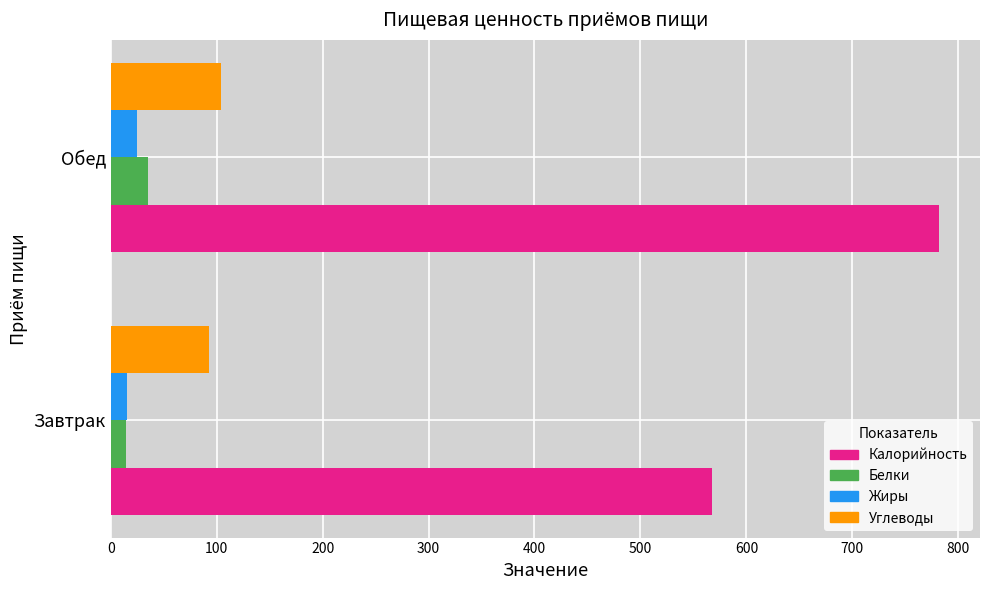

What value does the Калорийность series have at Обед?

781.4